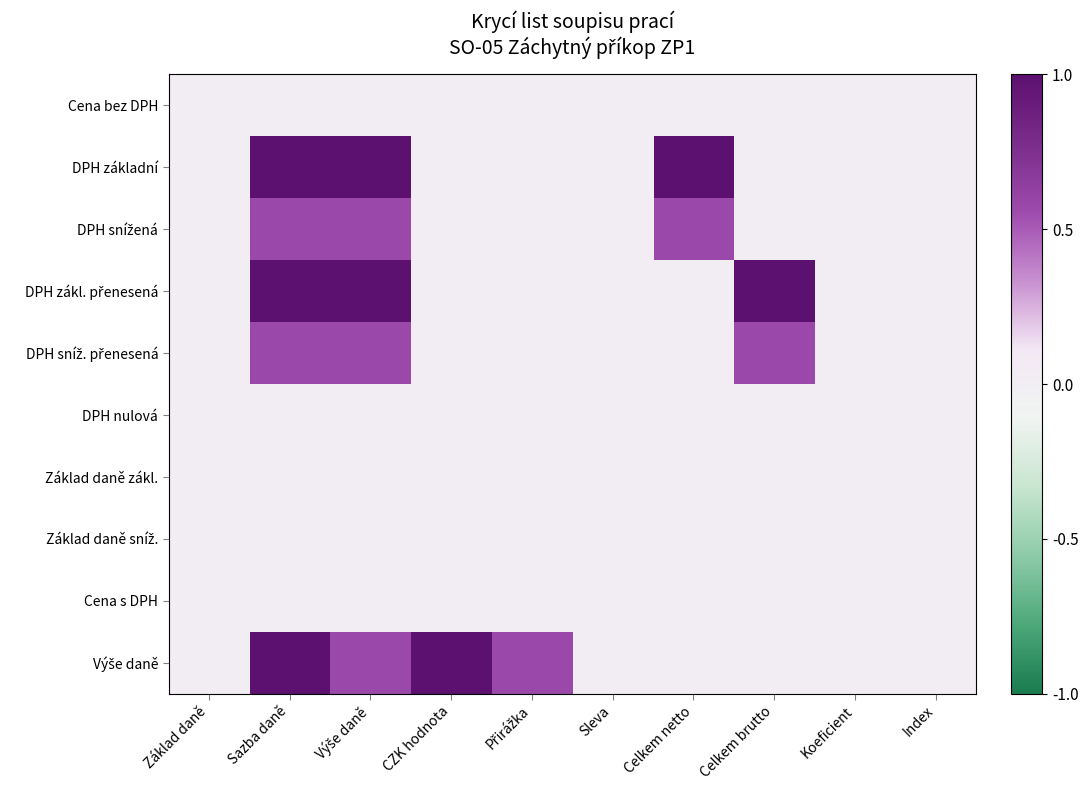

Which series has the largest total across all categories?

Výše daně